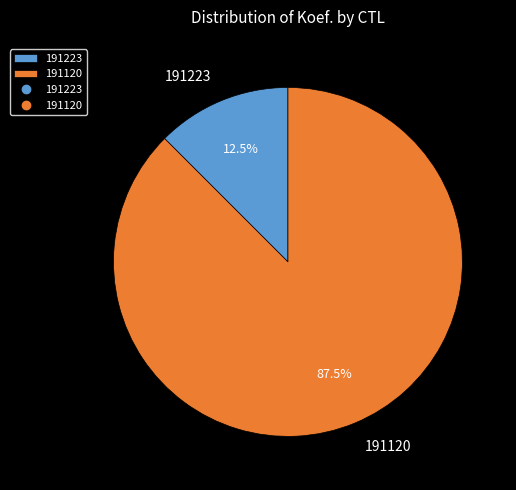

Count the number of slices in the pie.

2